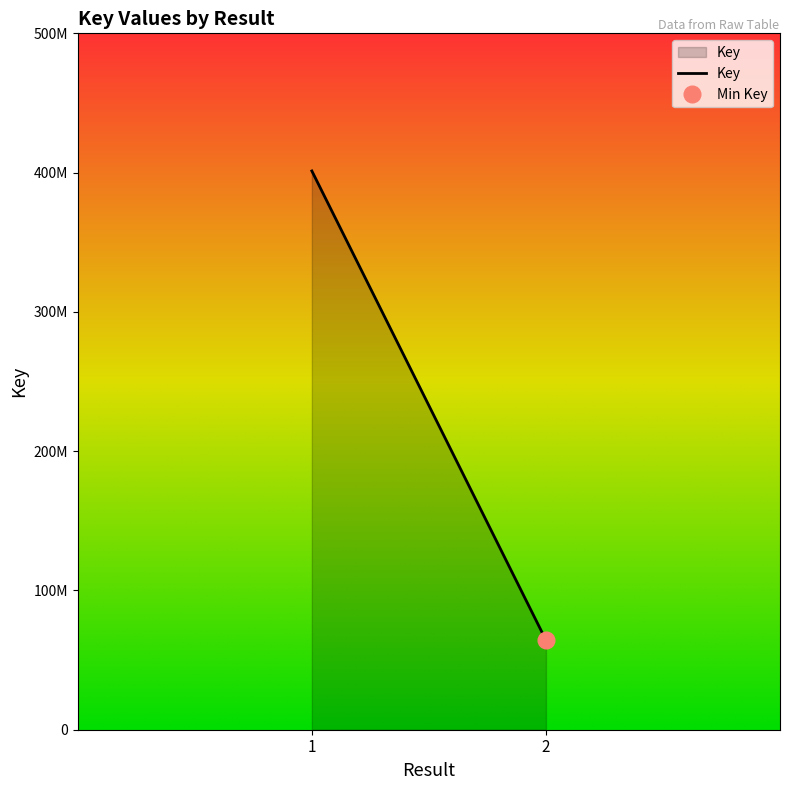

Between 1 and 1, which is larger?

1